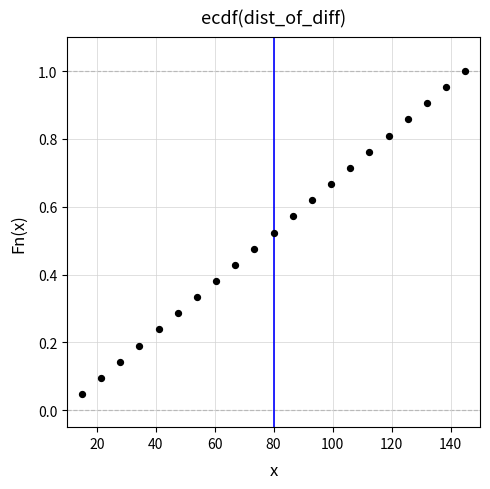

What is the range of X values (max minus min)?

130.0